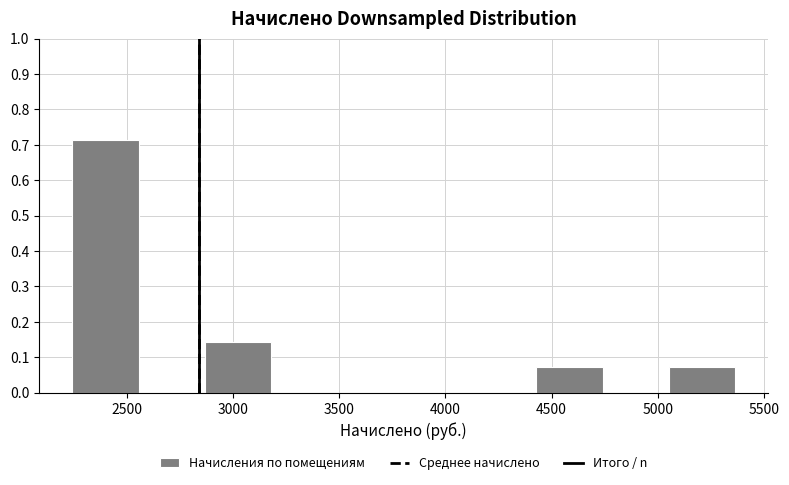

Which range on the x-axis has the tallest bar?

2250 to 2550